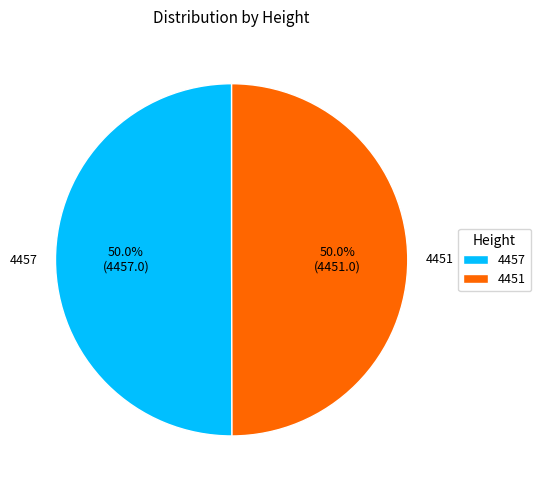

The 4451 slice represents 41% of the pie. True or false?

False